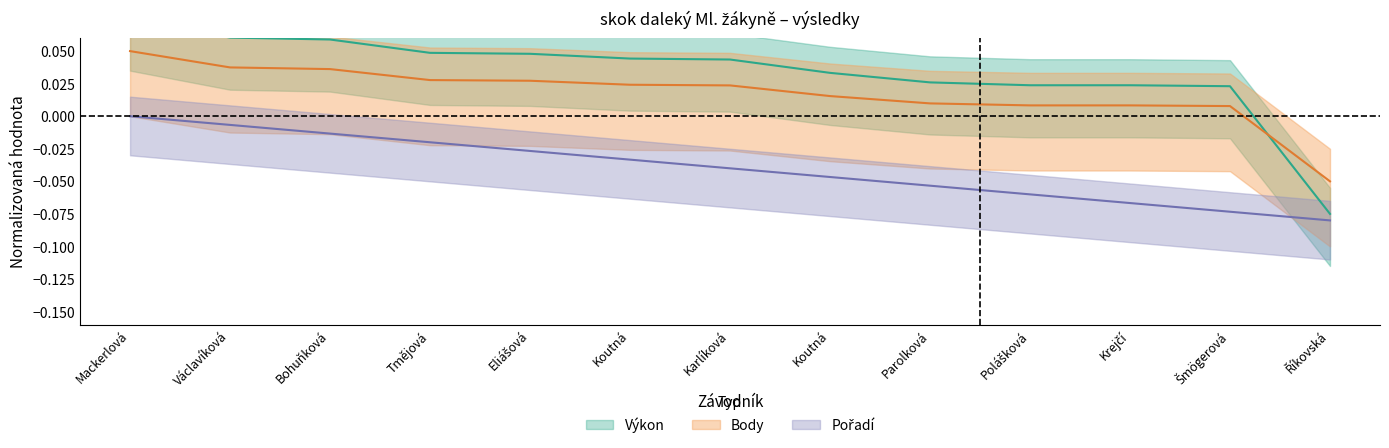

What is the difference between the maximum and minimum values in the Body series?

0.1